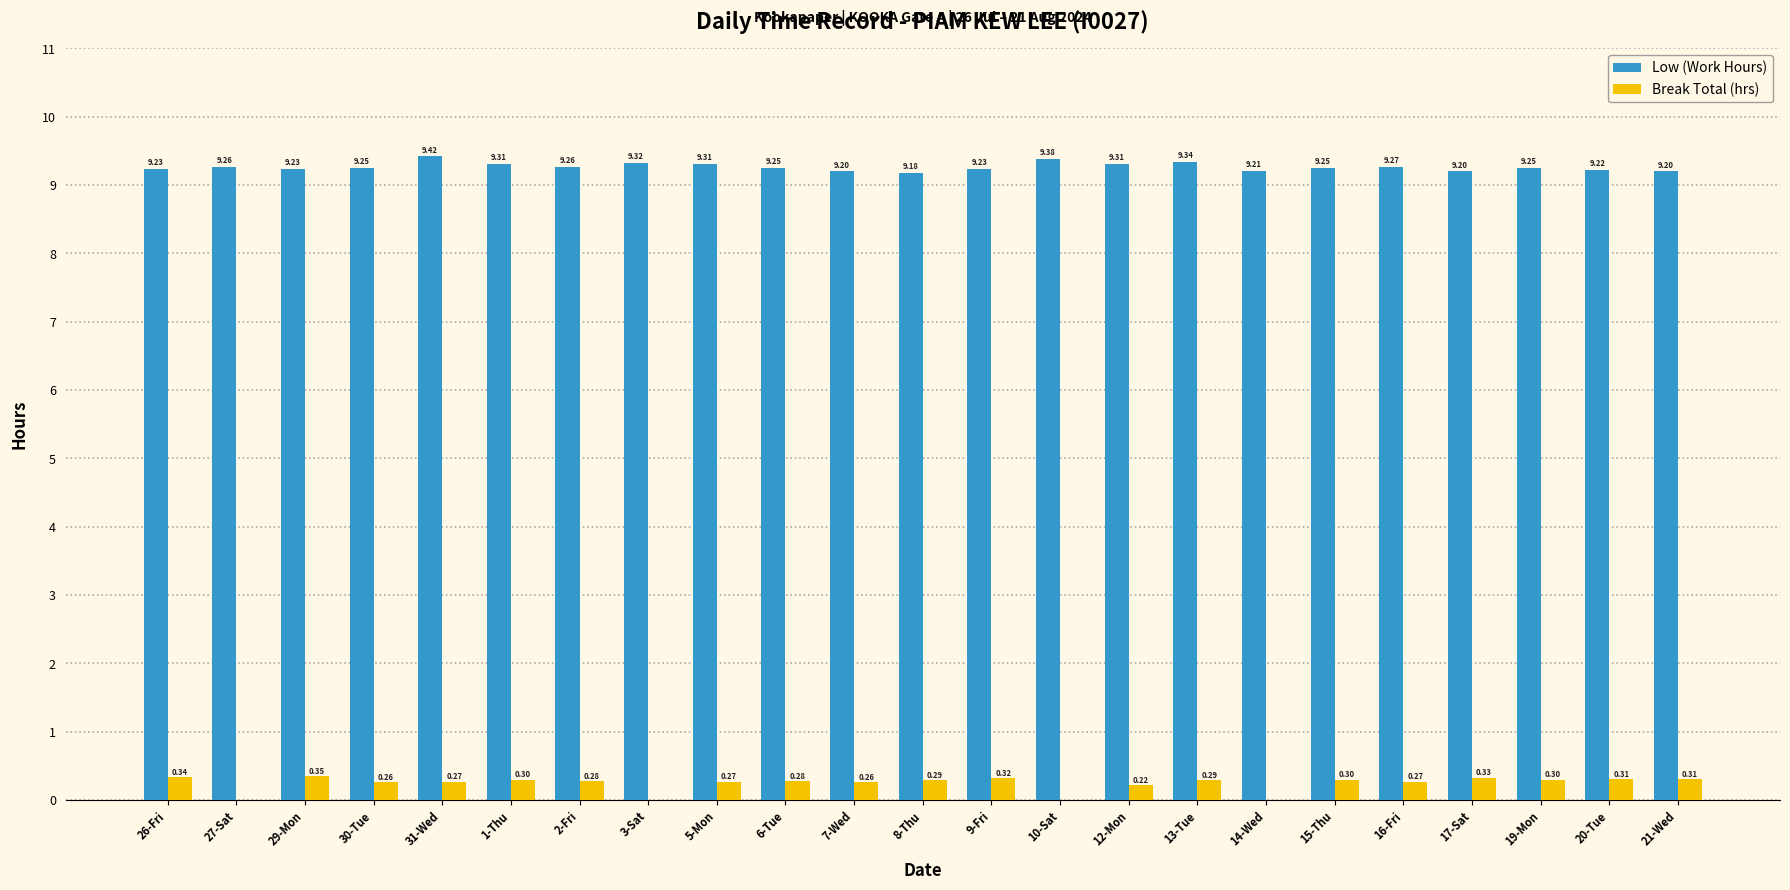

At which category is the sum across all series the highest?

31-Wed